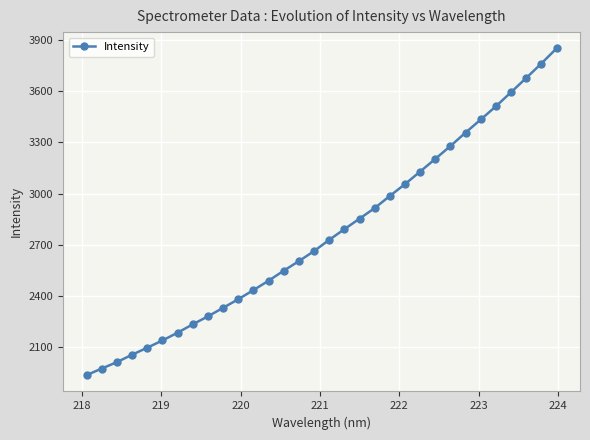

True or false: the data has more than 2 interior local peaks.

False